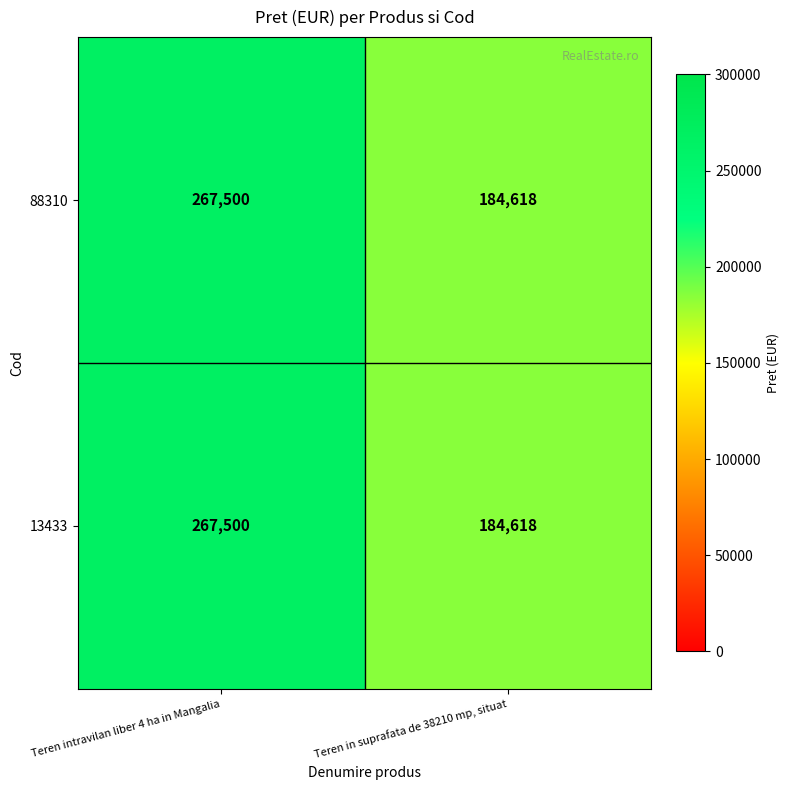

List the labels in order of 88310 value, largest first.

Teren intravilan liber 4 ha in Mangalia, Teren in suprafata de 38210 mp, situat